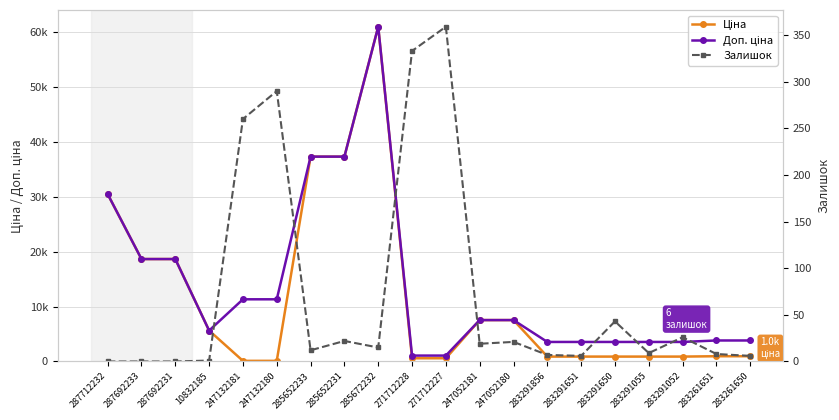

What is the value of the Доп. ціна point at the 16th from the left?

3559.7